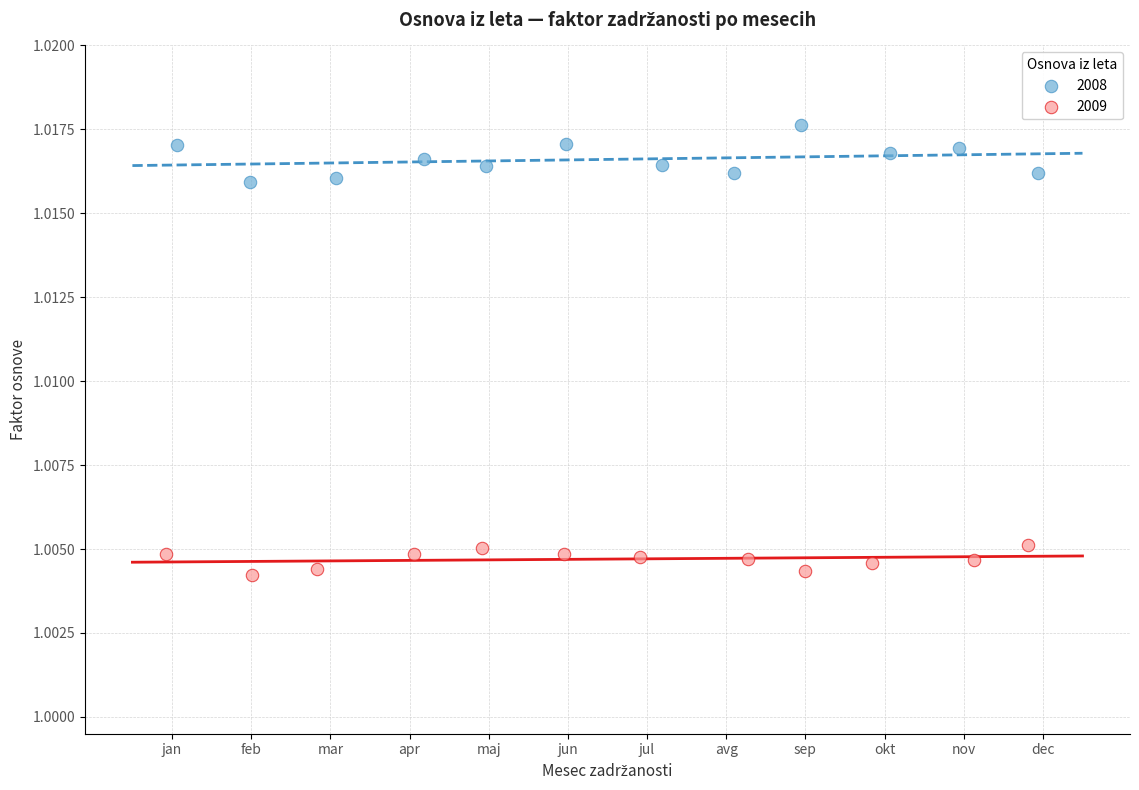

What are all the series names shown in the legend?

2008, 2009